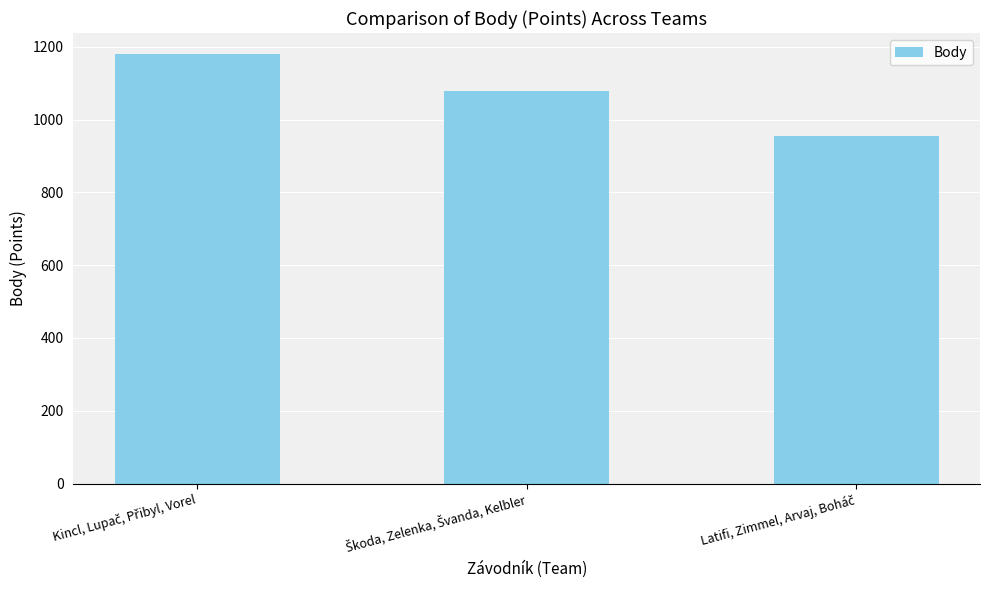

What is the greatest value displayed?

1179